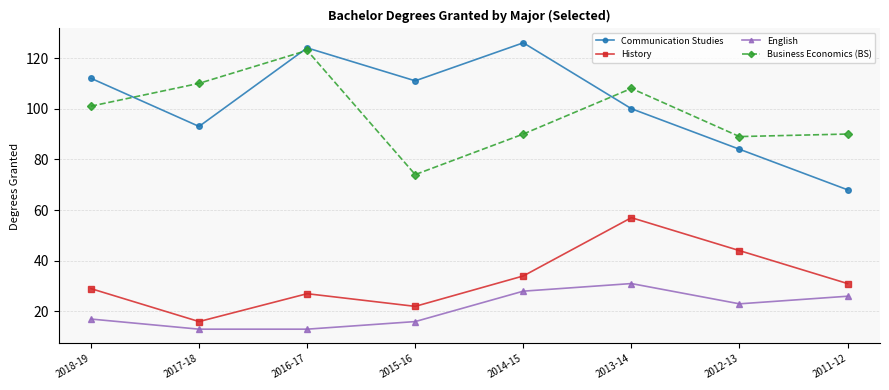

What is the spread (max minus min) of values at 2018-19?

95